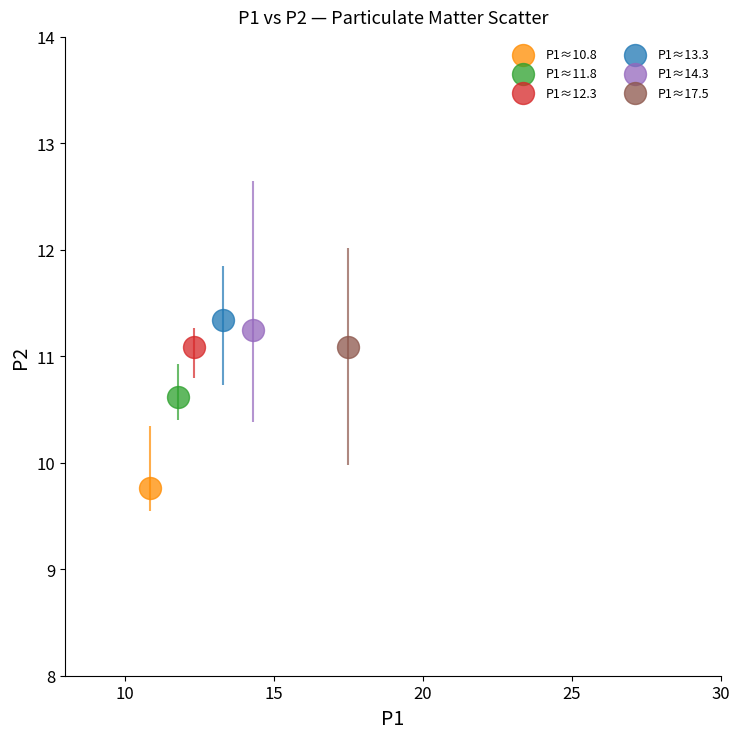

Which series reaches the maximum Y coordinate?

P1≈13.3